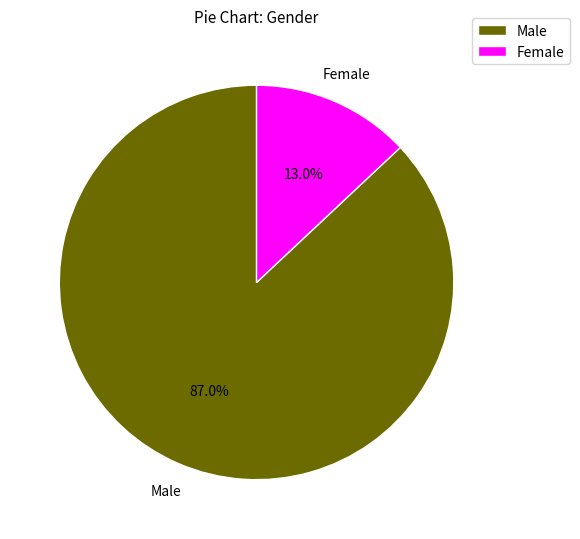

Is there a majority slice in this chart?

Yes